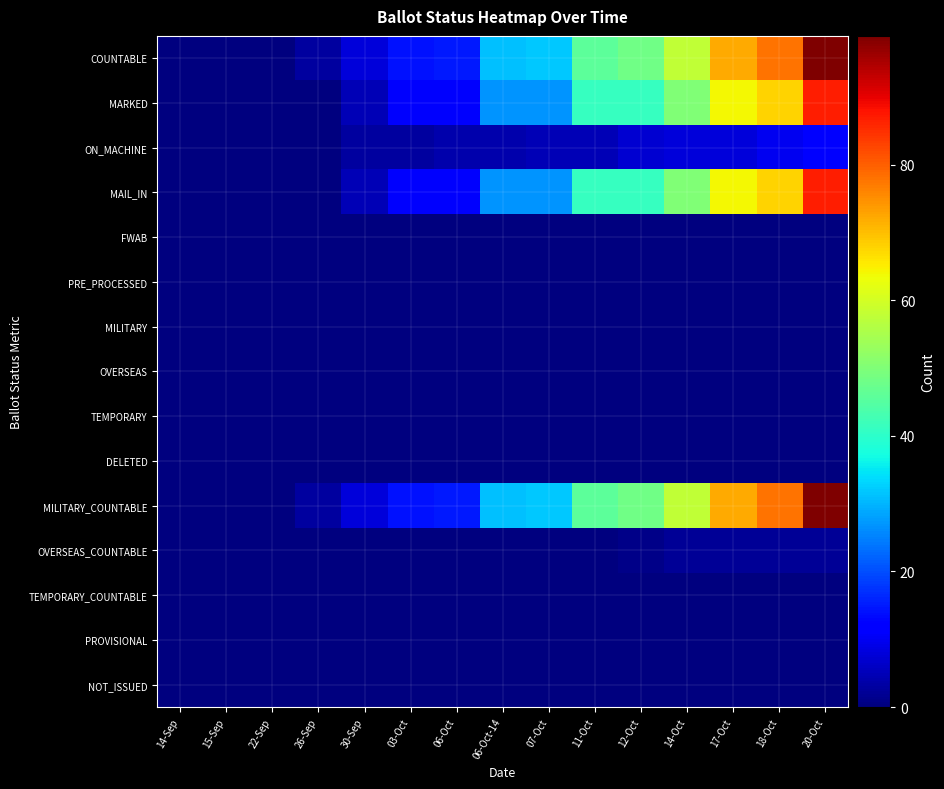

Reading left to right, list all the values displayed in this chart.

COUNTABLE: 14-Sep=0	15-Sep=0	22-Sep=0	26-Sep=3	30-Sep=8	03-Oct=14	06-Oct=15	06-Oct-14=31	07-Oct=32	11-Oct=46	12-Oct=48	14-Oct=58	17-Oct=72	18-Oct=78	20-Oct=99
MARKED: 14-Sep=0	15-Sep=0	22-Sep=0	26-Sep=0	30-Sep=5	03-Oct=11	06-Oct=11	06-Oct-14=27	07-Oct=27	11-Oct=41	12-Oct=41	14-Oct=50	17-Oct=64	18-Oct=68	20-Oct=87
ON_MACHINE: 14-Sep=0	15-Sep=0	22-Sep=0	26-Sep=0	30-Sep=3	03-Oct=3	06-Oct=4	06-Oct-14=4	07-Oct=5	11-Oct=5	12-Oct=7	14-Oct=8	17-Oct=8	18-Oct=10	20-Oct=12
MAIL_IN: 14-Sep=0	15-Sep=0	22-Sep=0	26-Sep=0	30-Sep=5	03-Oct=11	06-Oct=11	06-Oct-14=27	07-Oct=27	11-Oct=41	12-Oct=41	14-Oct=50	17-Oct=64	18-Oct=68	20-Oct=87
FWAB: 14-Sep=0	15-Sep=0	22-Sep=0	26-Sep=0	30-Sep=0	03-Oct=0	06-Oct=0	06-Oct-14=0	07-Oct=0	11-Oct=0	12-Oct=0	14-Oct=0	17-Oct=0	18-Oct=0	20-Oct=0
PRE_PROCESSED: 14-Sep=0	15-Sep=0	22-Sep=0	26-Sep=0	30-Sep=0	03-Oct=0	06-Oct=0	06-Oct-14=0	07-Oct=0	11-Oct=0	12-Oct=0	14-Oct=0	17-Oct=0	18-Oct=0	20-Oct=0
MILITARY: 14-Sep=0	15-Sep=0	22-Sep=0	26-Sep=0	30-Sep=0	03-Oct=0	06-Oct=0	06-Oct-14=0	07-Oct=0	11-Oct=0	12-Oct=0	14-Oct=0	17-Oct=0	18-Oct=0	20-Oct=0
OVERSEAS: 14-Sep=0	15-Sep=0	22-Sep=0	26-Sep=0	30-Sep=0	03-Oct=0	06-Oct=0	06-Oct-14=0	07-Oct=0	11-Oct=0	12-Oct=0	14-Oct=0	17-Oct=0	18-Oct=0	20-Oct=0
TEMPORARY: 14-Sep=0	15-Sep=0	22-Sep=0	26-Sep=0	30-Sep=0	03-Oct=0	06-Oct=0	06-Oct-14=0	07-Oct=0	11-Oct=0	12-Oct=0	14-Oct=0	17-Oct=0	18-Oct=0	20-Oct=0
DELETED: 14-Sep=0	15-Sep=0	22-Sep=0	26-Sep=0	30-Sep=0	03-Oct=0	06-Oct=0	06-Oct-14=0	07-Oct=0	11-Oct=0	12-Oct=0	14-Oct=0	17-Oct=0	18-Oct=0	20-Oct=0
MILITARY_COUNTABLE: 14-Sep=0	15-Sep=0	22-Sep=0	26-Sep=3	30-Sep=8	03-Oct=14	06-Oct=15	06-Oct-14=31	07-Oct=32	11-Oct=46	12-Oct=48	14-Oct=58	17-Oct=72	18-Oct=78	20-Oct=99
OVERSEAS_COUNTABLE: 14-Sep=0	15-Sep=0	22-Sep=0	26-Sep=0	30-Sep=0	03-Oct=0	06-Oct=0	06-Oct-14=0	07-Oct=0	11-Oct=0	12-Oct=1	14-Oct=2	17-Oct=2	18-Oct=2	20-Oct=2
TEMPORARY_COUNTABLE: 14-Sep=0	15-Sep=0	22-Sep=0	26-Sep=0	30-Sep=0	03-Oct=0	06-Oct=0	06-Oct-14=0	07-Oct=0	11-Oct=0	12-Oct=0	14-Oct=0	17-Oct=0	18-Oct=0	20-Oct=0
PROVISIONAL: 14-Sep=0	15-Sep=0	22-Sep=0	26-Sep=0	30-Sep=0	03-Oct=0	06-Oct=0	06-Oct-14=0	07-Oct=0	11-Oct=0	12-Oct=0	14-Oct=0	17-Oct=0	18-Oct=0	20-Oct=0
NOT_ISSUED: 14-Sep=0	15-Sep=0	22-Sep=0	26-Sep=0	30-Sep=0	03-Oct=0	06-Oct=0	06-Oct-14=0	07-Oct=0	11-Oct=0	12-Oct=0	14-Oct=0	17-Oct=0	18-Oct=0	20-Oct=0